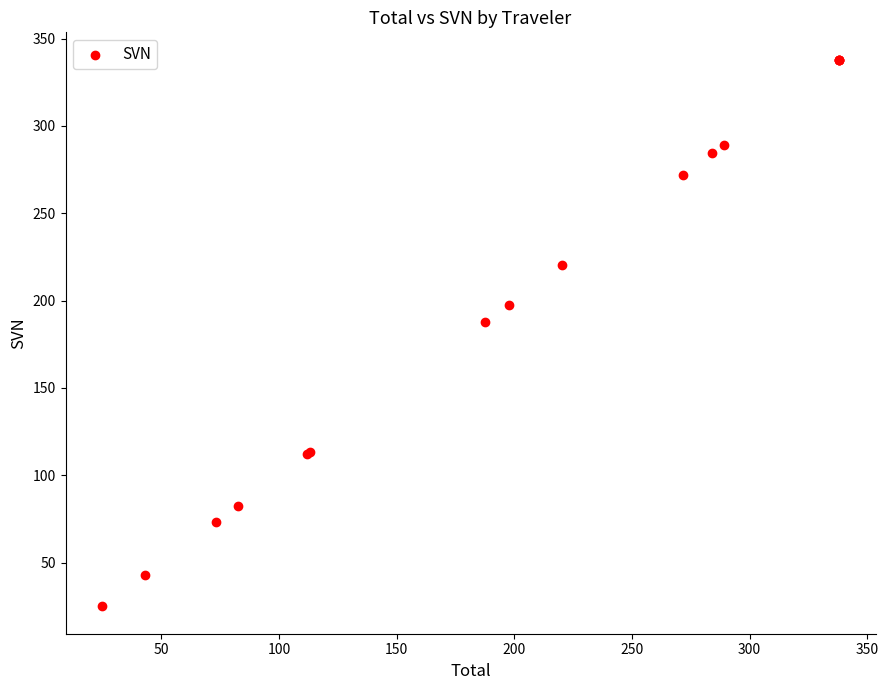

What Y value in the scatter plot is closest to 181?

187.5